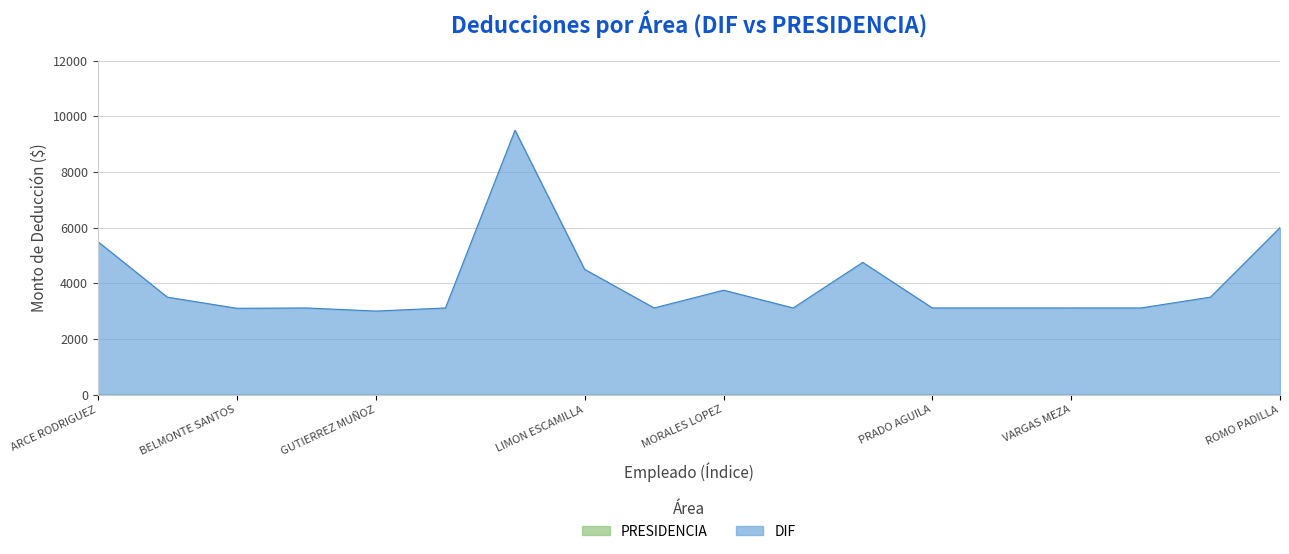

True or false: there are more than 0 points higher than both neighbors.

True